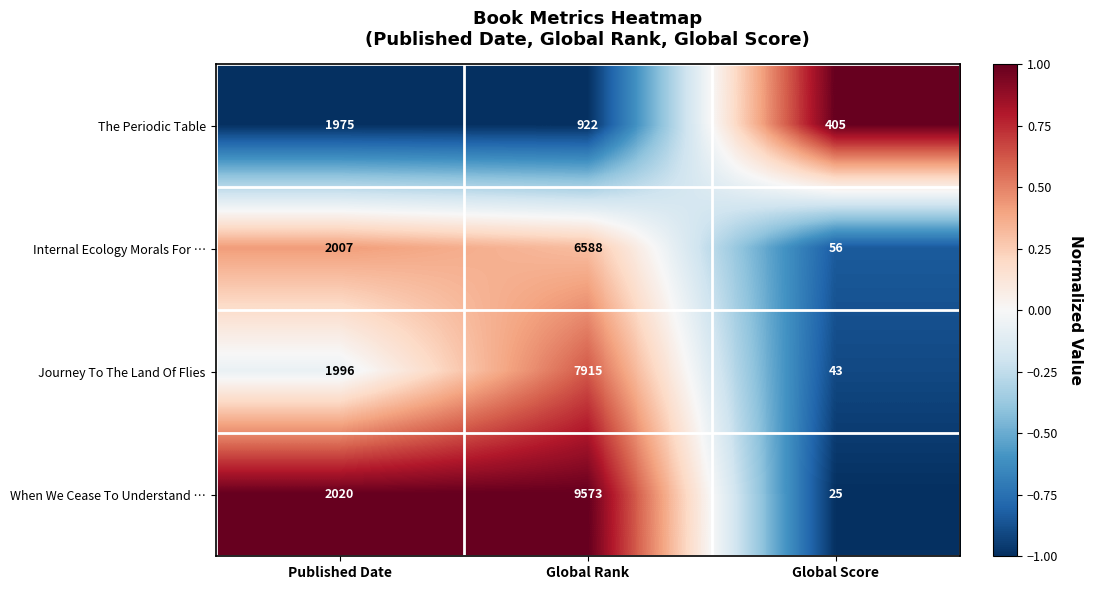

Reading right to left, what are all the values shown in this chart?

The Periodic Table: Global Score=405	Global Rank=922	Published Date=1975
Internal Ecology Morals For …: Global Score=56	Global Rank=6588	Published Date=2007
Journey To The Land Of Flies: Global Score=43	Global Rank=7915	Published Date=1996
When We Cease To Understand …: Global Score=25	Global Rank=9573	Published Date=2020